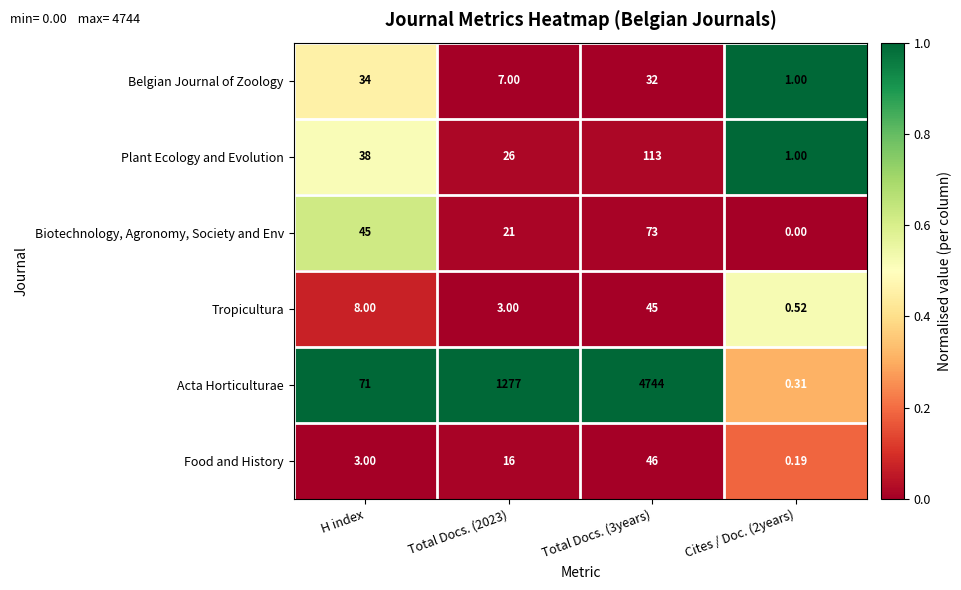

At Total Docs. (3years), list the series in order from largest to smallest.

Acta Horticulturae, Plant Ecology and Evolution, Biotechnology, Agronomy, Society and Env, Food and History, Tropicultura, Belgian Journal of Zoology